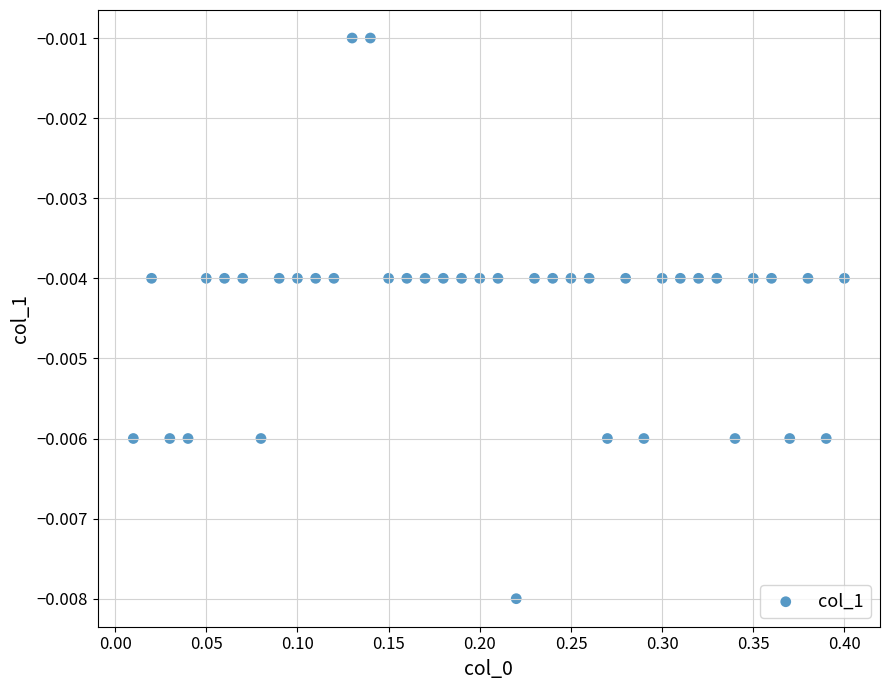

How many data points are displayed?

40